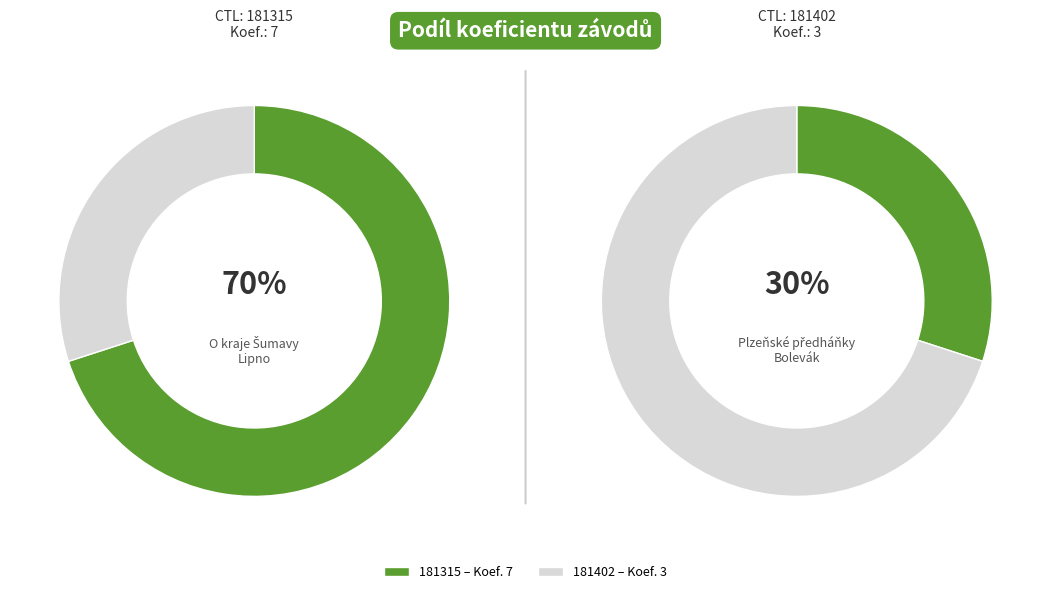

To the nearest percent, what is the difference between the largest and smallest slice percentages?

40%